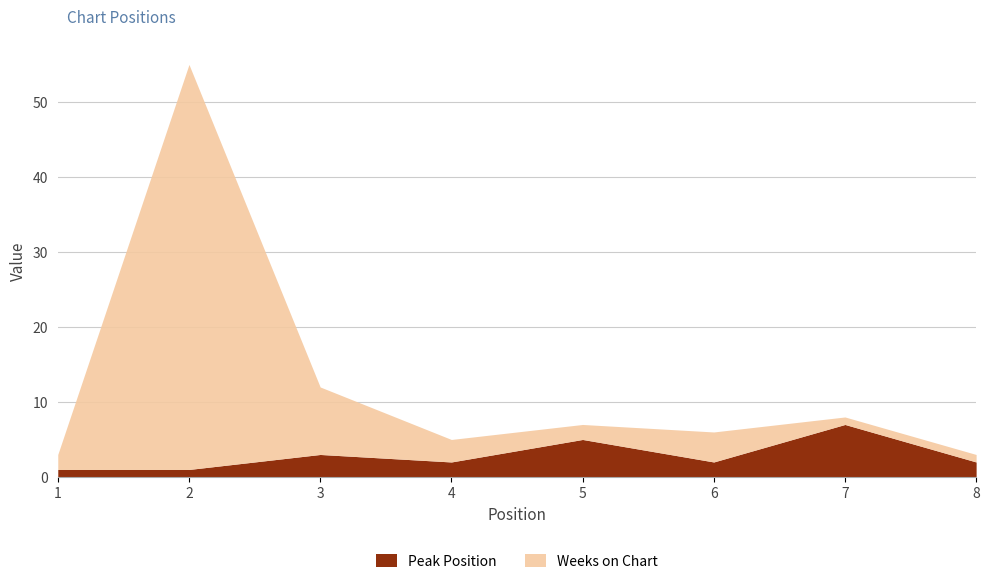

True or false: Peak Position has a value of 3 at 5.

False